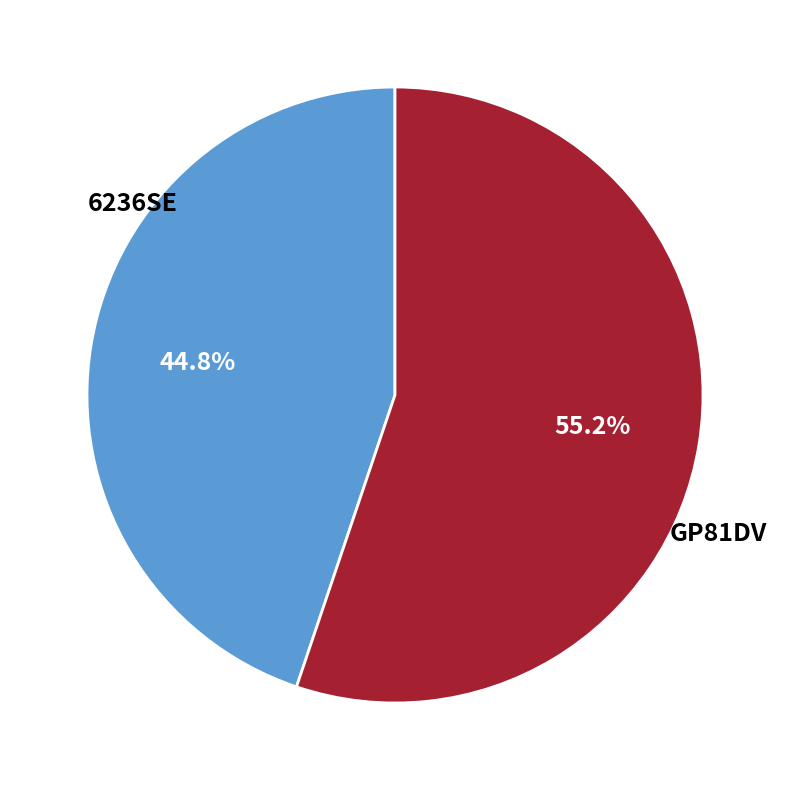

Count the number of slices in the pie.

2